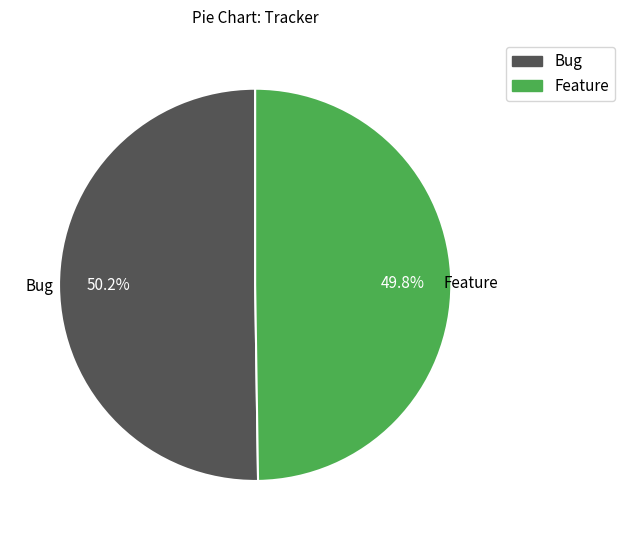

To the nearest percent, what is the average slice percentage?

50%